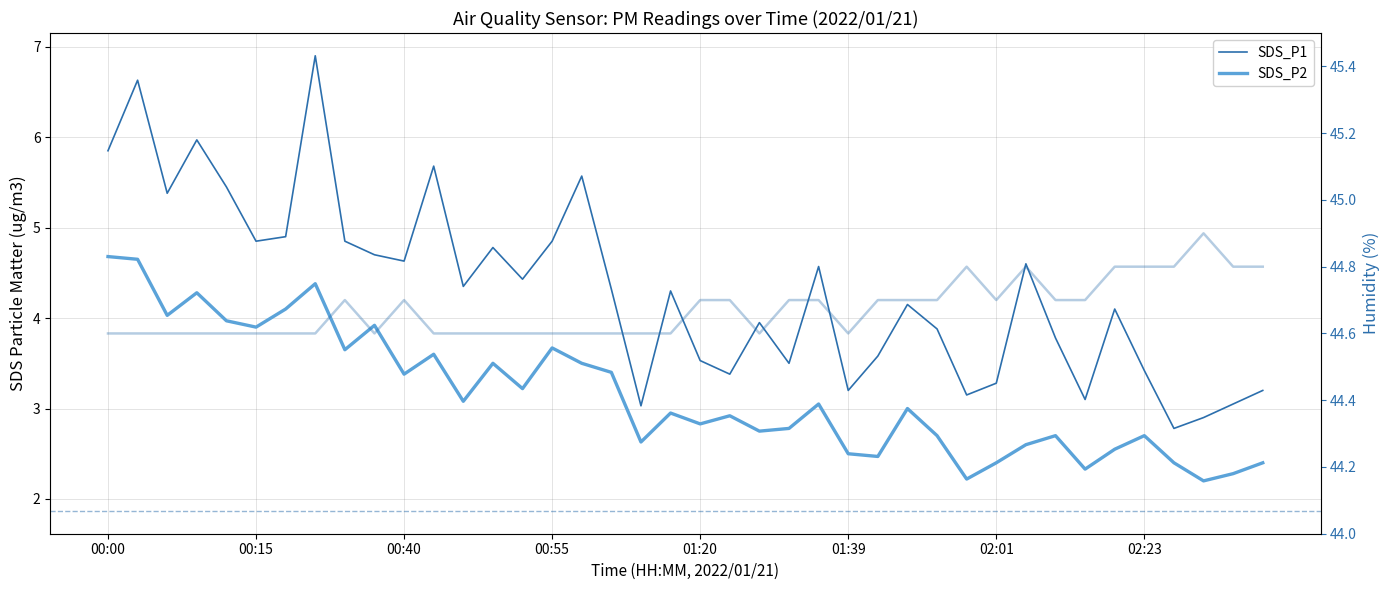

Reading left to right, transcribe all the data shown in this chart.

SDS_P1: 5.8	6.6	5.4	6.0	5.5	4.8	4.9	6.9	4.8	4.7	4.6	5.7	4.3	4.8	4.4	4.8	5.6	4.3	3.0	4.3	3.5	3.4	4.0	3.5	4.6	3.2	3.6	4.2	3.9	3.1	3.3	4.6	3.8	3.1	4.1	3.4	2.8	2.9	3.0	3.2
SDS_P2: 4.7	4.7	4.0	4.3	4.0	3.9	4.1	4.4	3.6	3.9	3.4	3.6	3.1	3.5	3.2	3.7	3.5	3.4	2.6	3.0	2.8	2.9	2.8	2.8	3.0	2.5	2.5	3.0	2.7	2.2	2.4	2.6	2.7	2.3	2.5	2.7	2.4	2.2	2.3	2.4
Humidity: 44.6	44.6	44.6	44.6	44.6	44.6	44.6	44.6	44.7	44.6	44.7	44.6	44.6	44.6	44.6	44.6	44.6	44.6	44.6	44.6	44.7	44.7	44.6	44.7	44.7	44.6	44.7	44.7	44.7	44.8	44.7	44.8	44.7	44.7	44.8	44.8	44.8	44.9	44.8	44.8